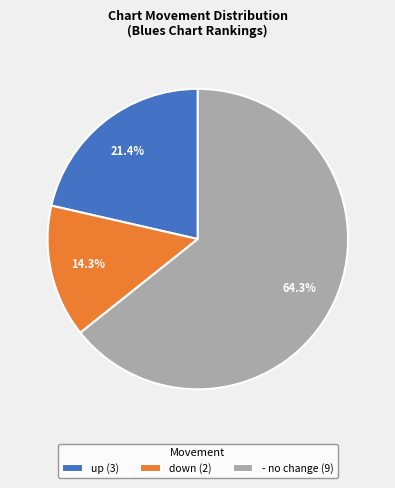

Between up and -, which is larger?

-